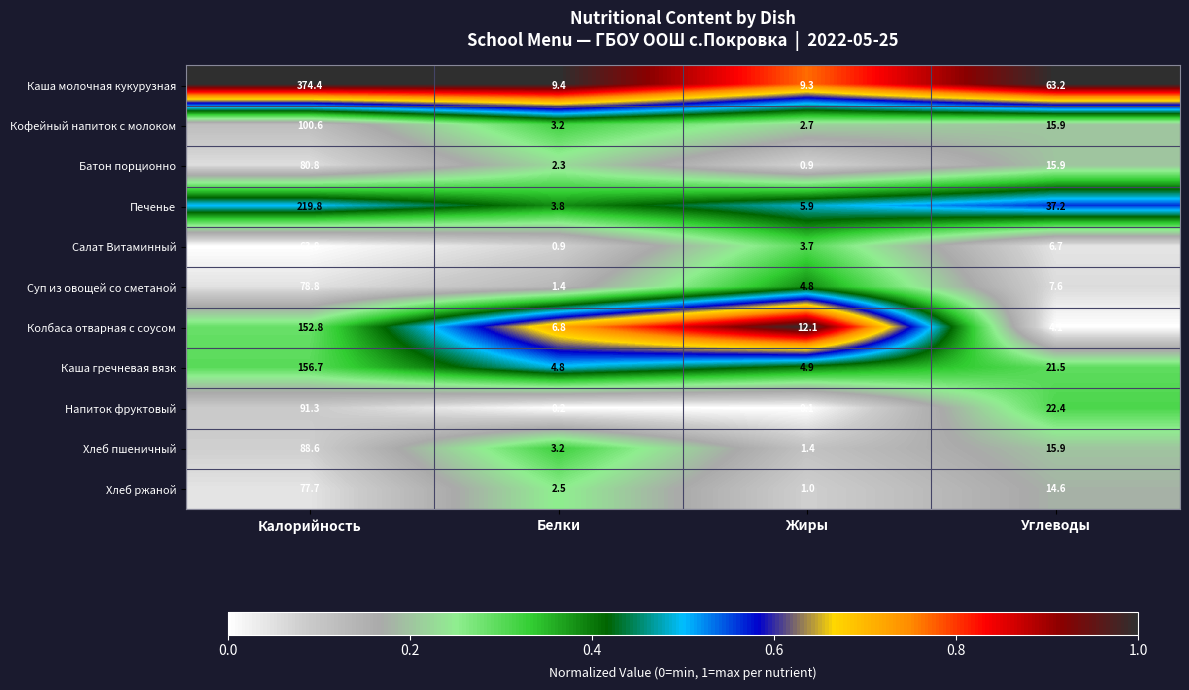

At which label does Хлеб пшеничный first exceed 15?

Калорийность